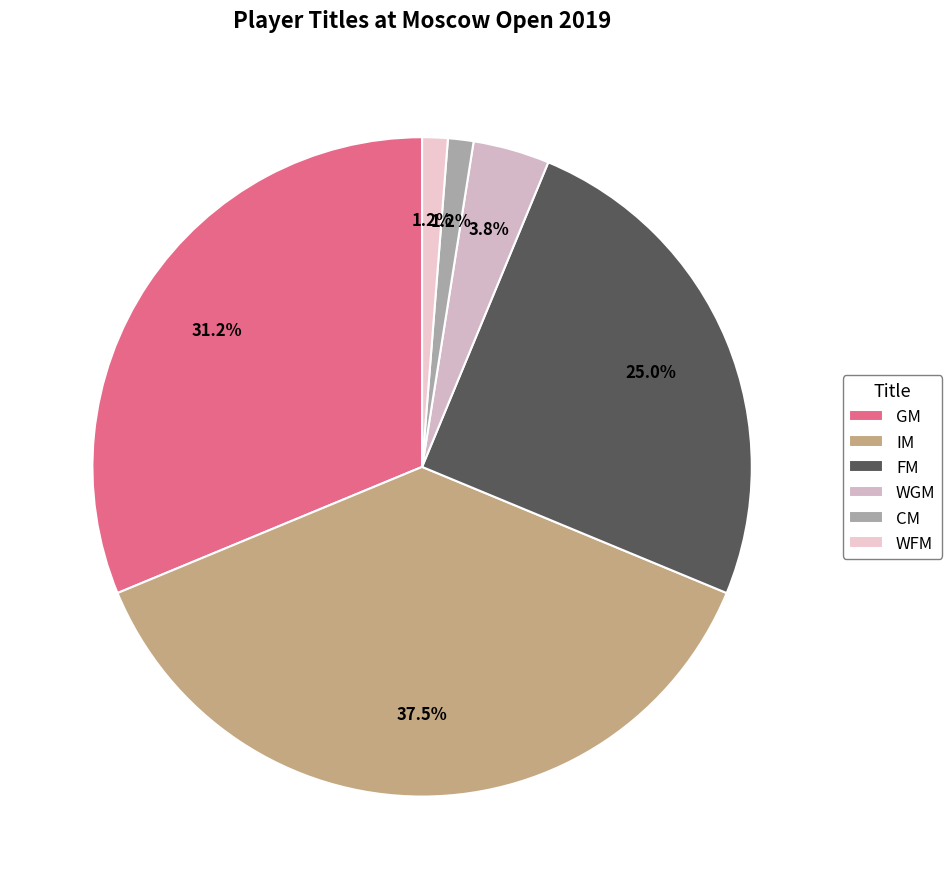

To the nearest percent, what is the average slice percentage?

17%